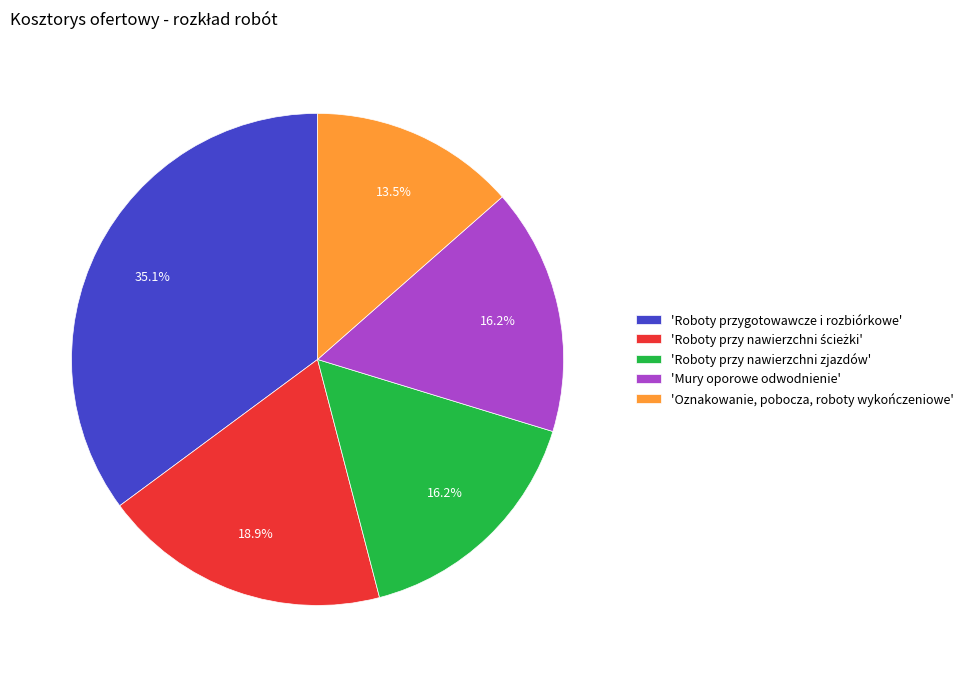

What is the largest slice in the pie chart?

'Roboty przygotowawcze i rozbiórkowe'